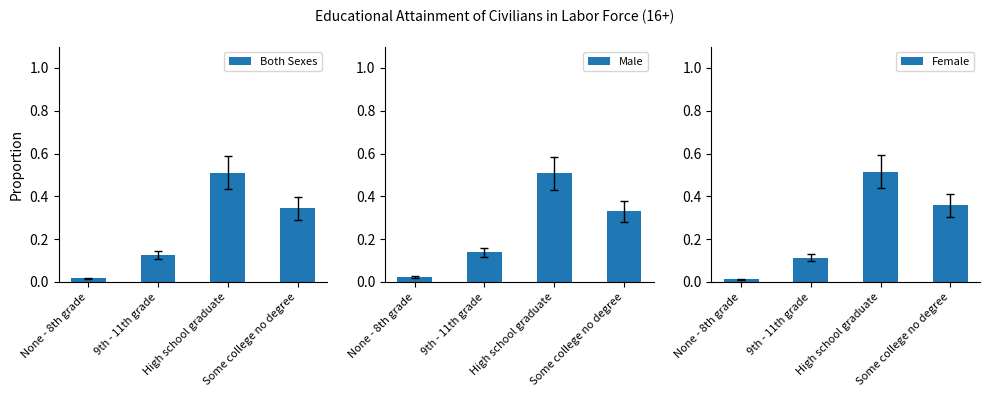

Are the bars horizontal?

No